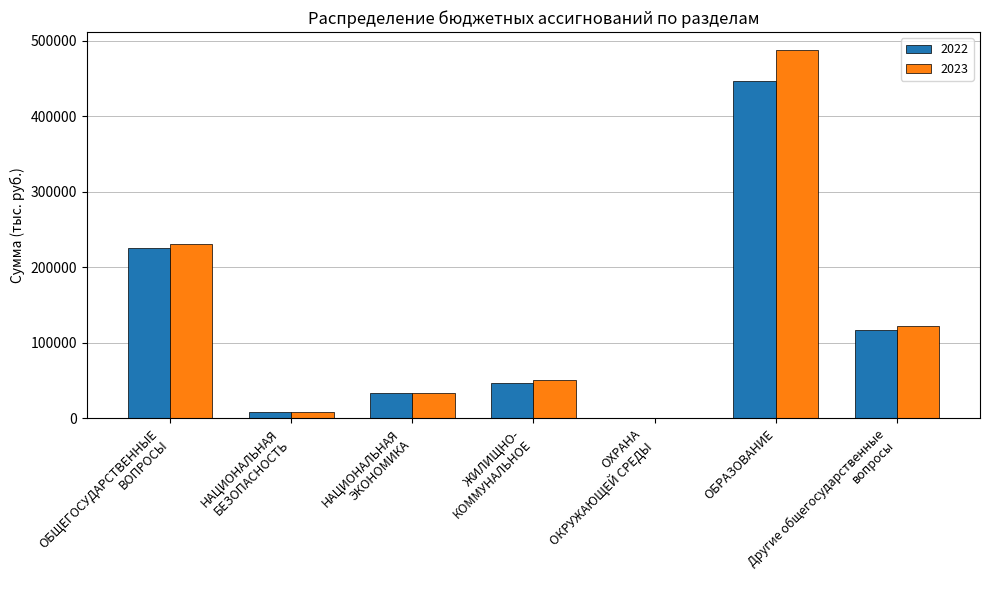

Count the number of categories in the chart.

7